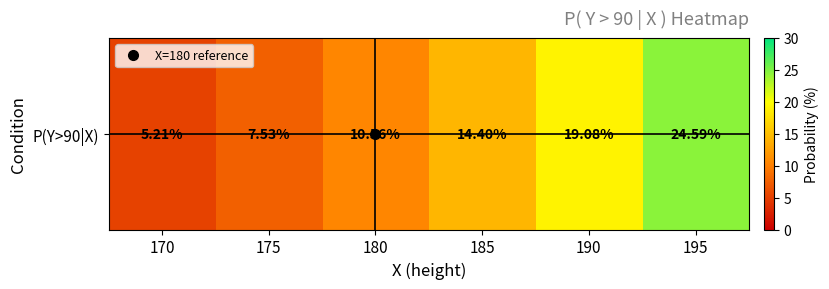

Rank the categories by value from highest to lowest.

195, 190, 185, 180, 175, 170